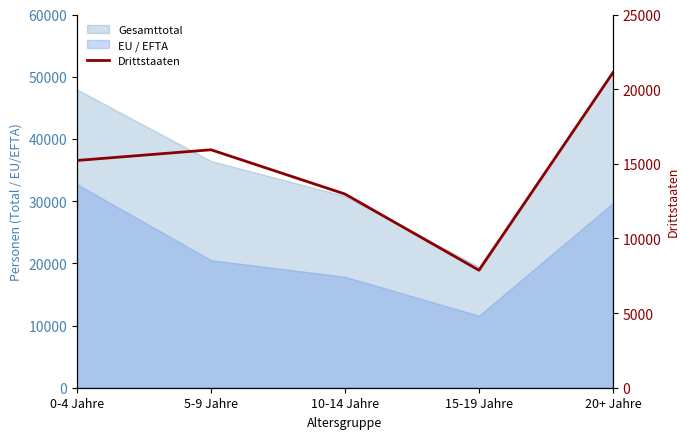

What is the greatest value displayed?

21109